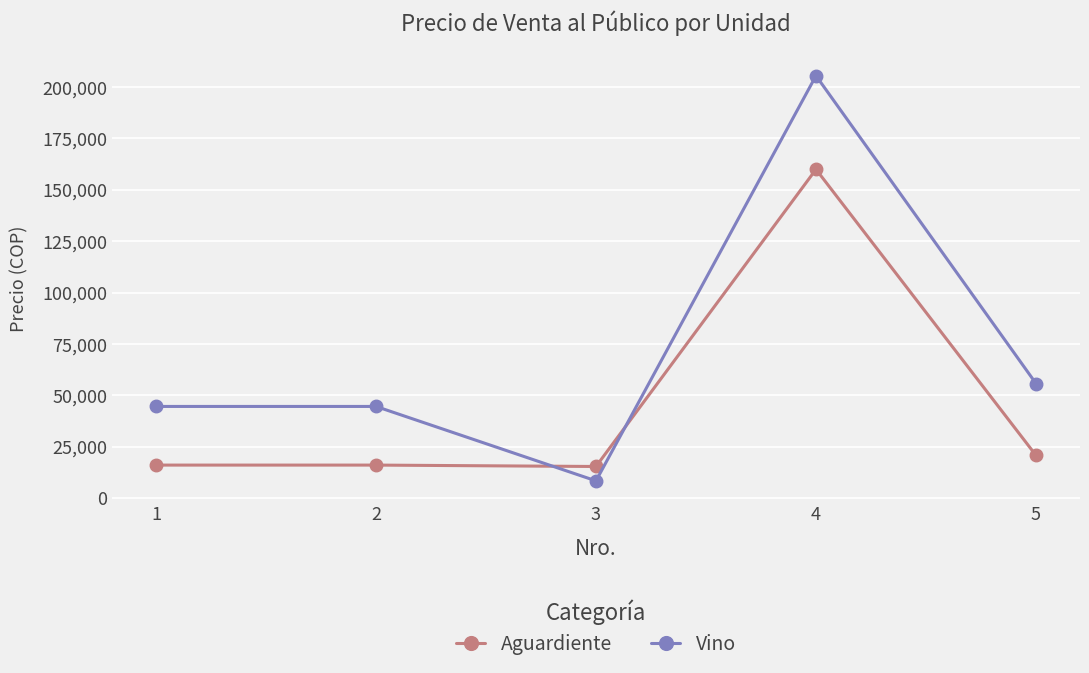

What is the highest value of the Aguardiente series?

159933